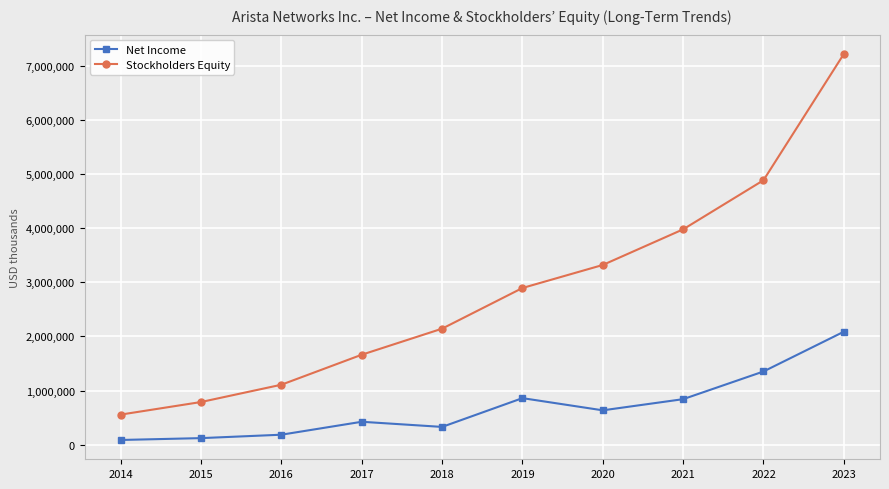

At how many categories does at least one series exceed 121483?

10